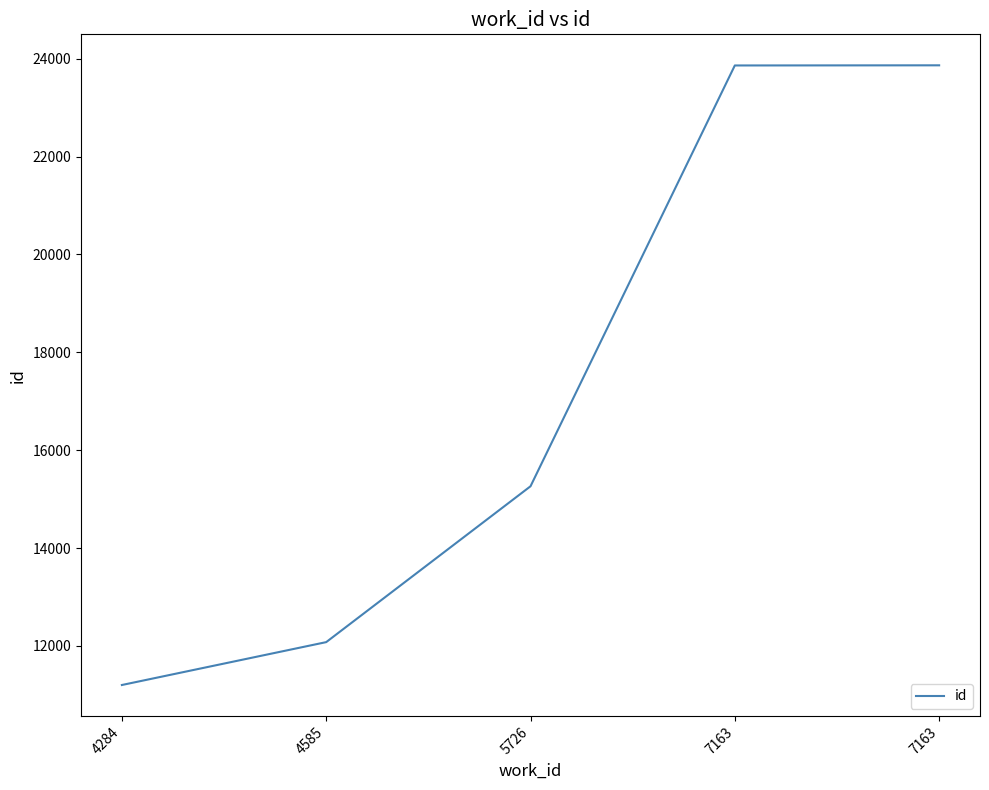

How many distinct data groups are displayed?

1